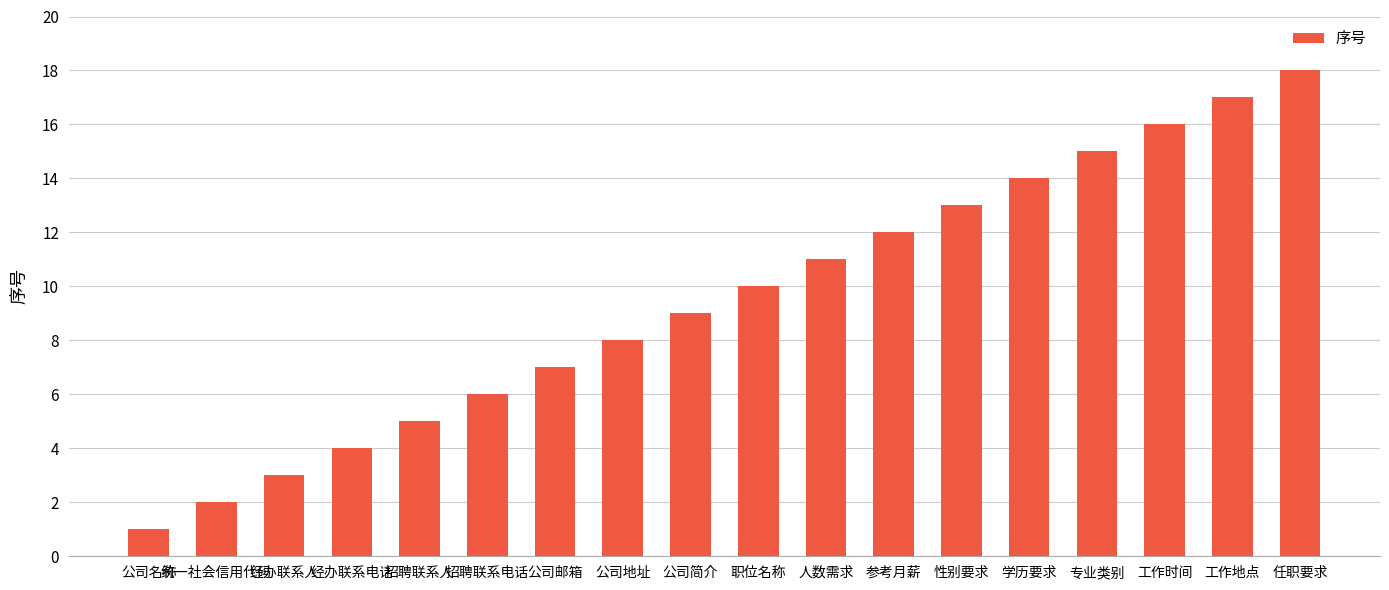

True or false: the data shows 26 at 工作地点.

False